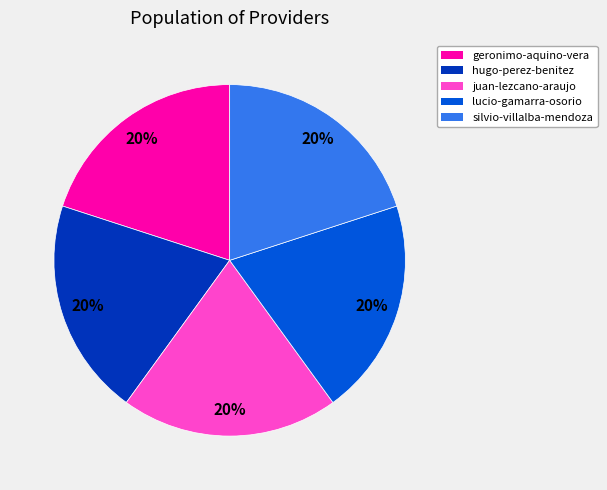

Is there a majority slice in this chart?

No